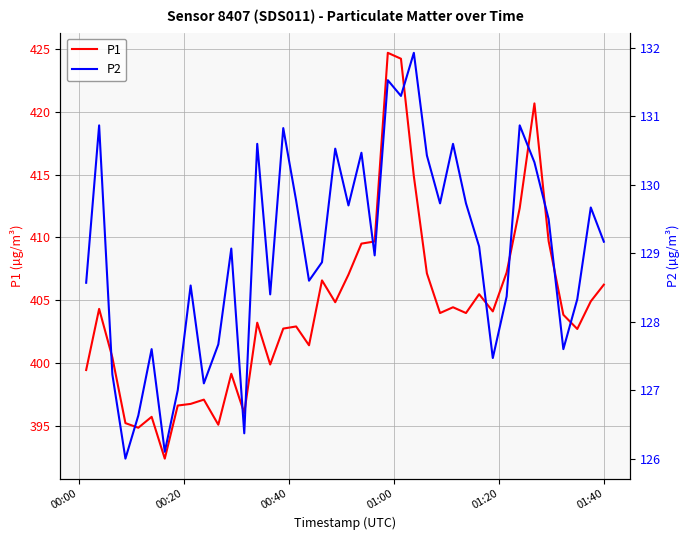

What is the lowest value of the P1 series?

392.4